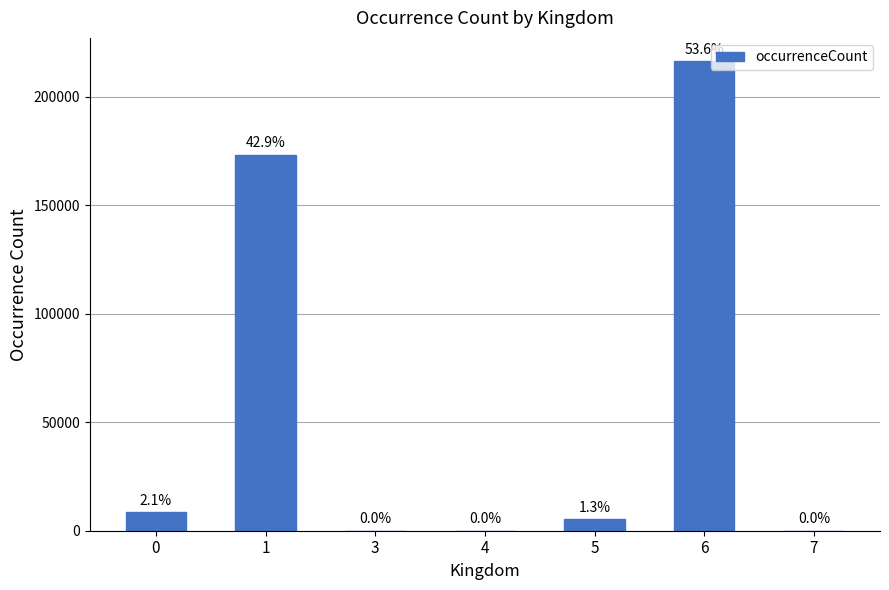

Are the bars horizontal?

No